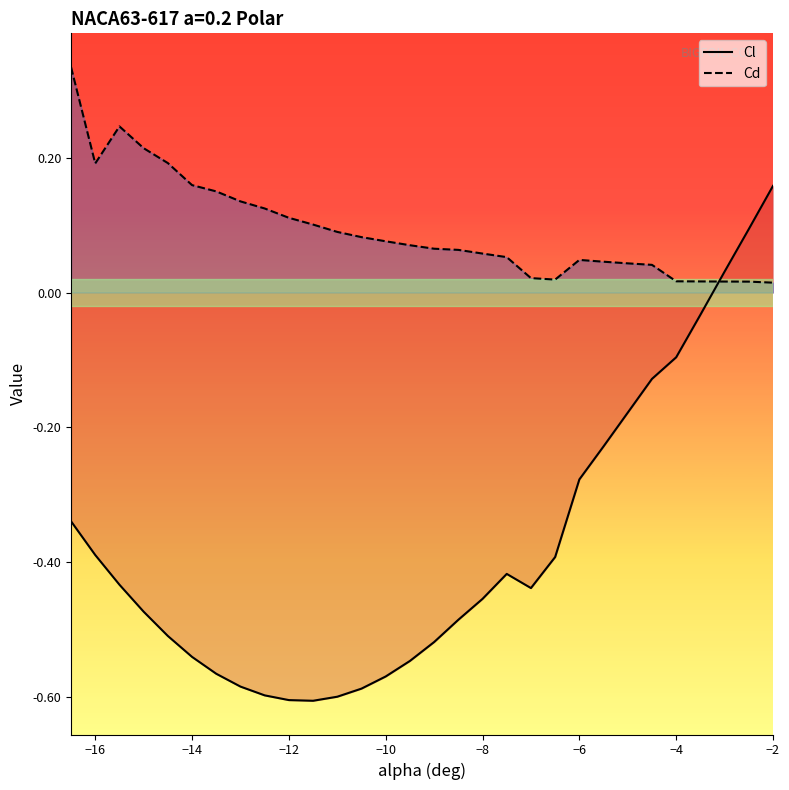

At which label does Cl reach its peak?

−2